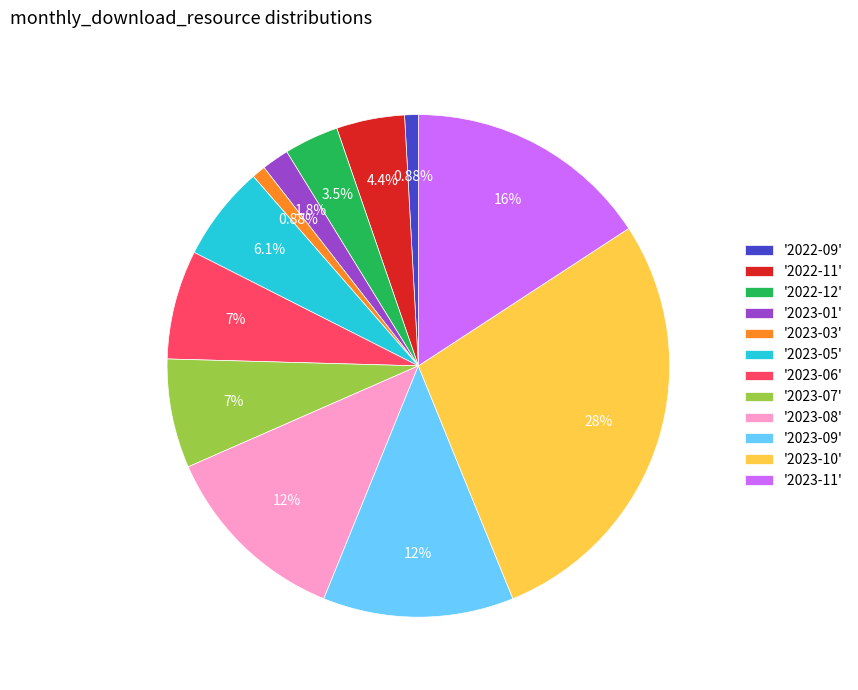

Which category has the biggest portion of the pie?

'2023-10'